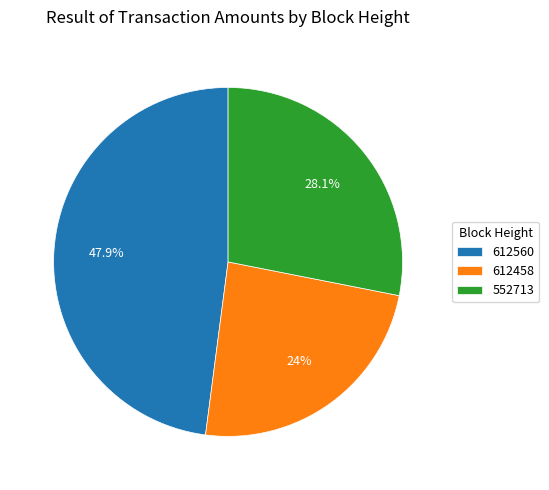

What is the total percentage of 552713 and 612560?

76.0%